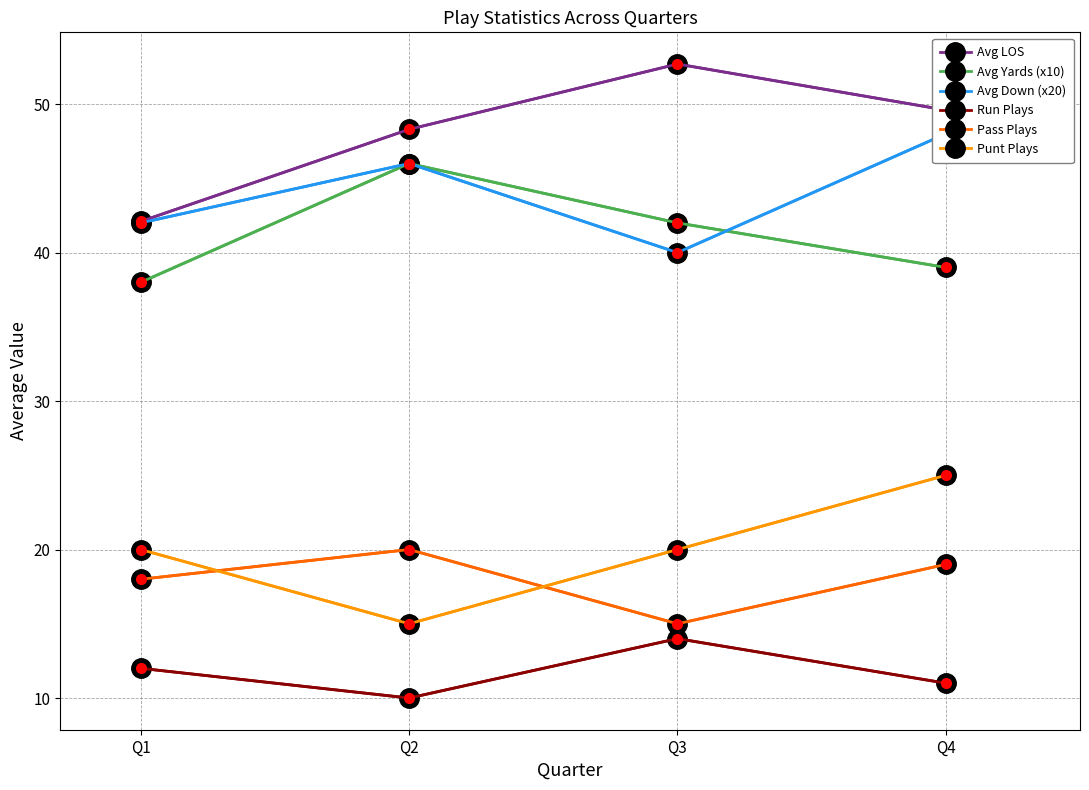

Between Q4 and Q2, which is larger?

Q4